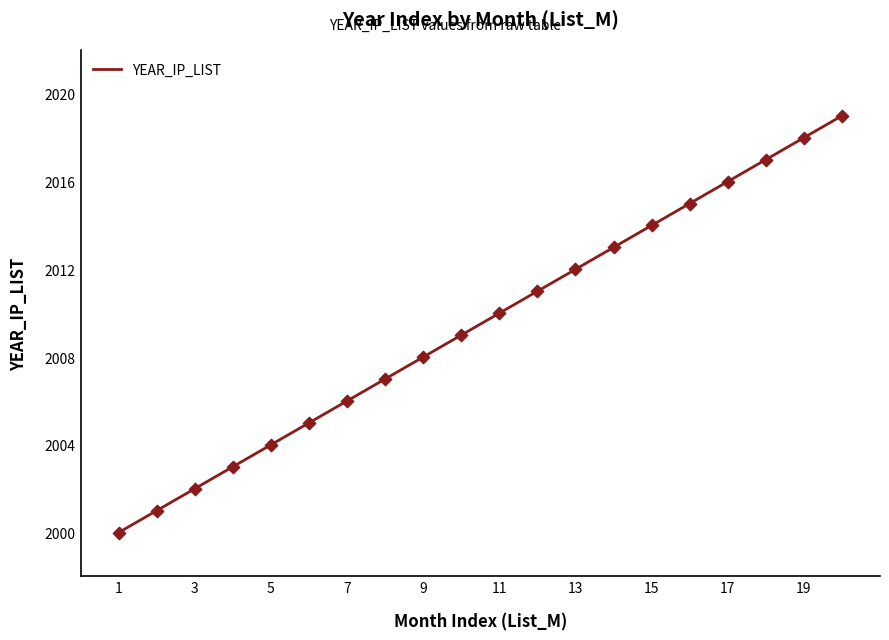

What is the difference between the maximum and minimum values?

19